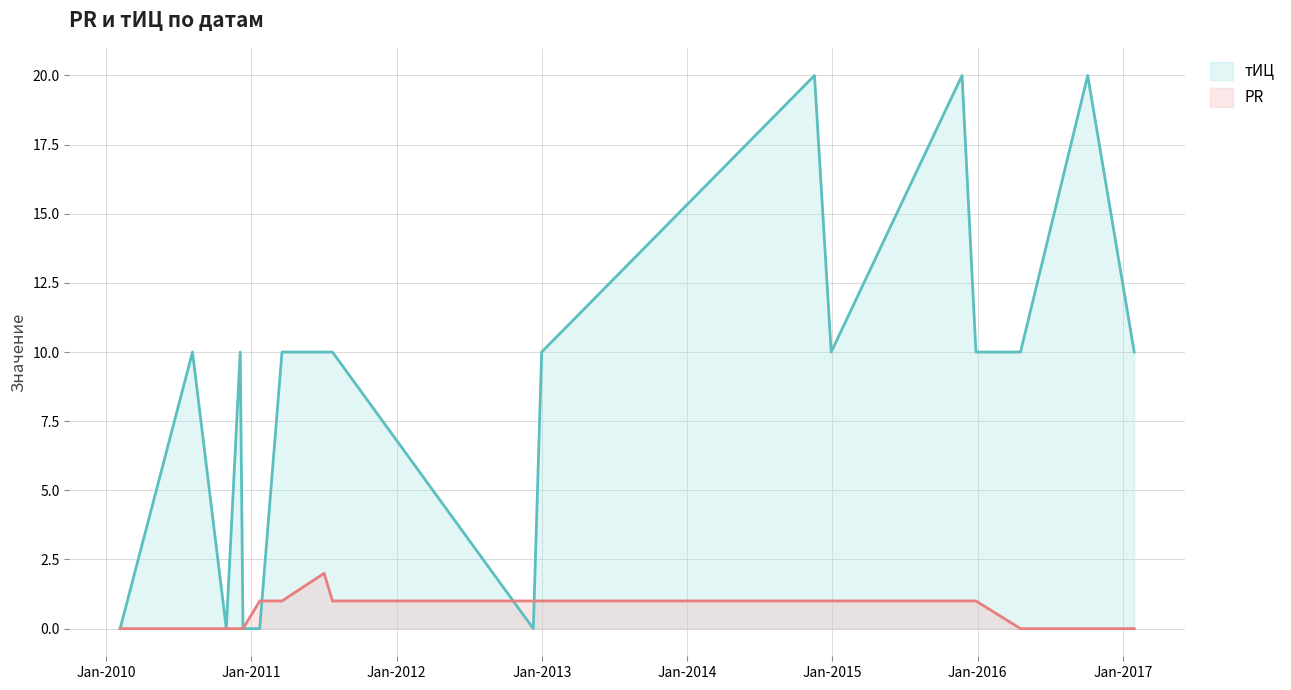

List the series in order of their overall mean, highest first.

тИЦ, PR